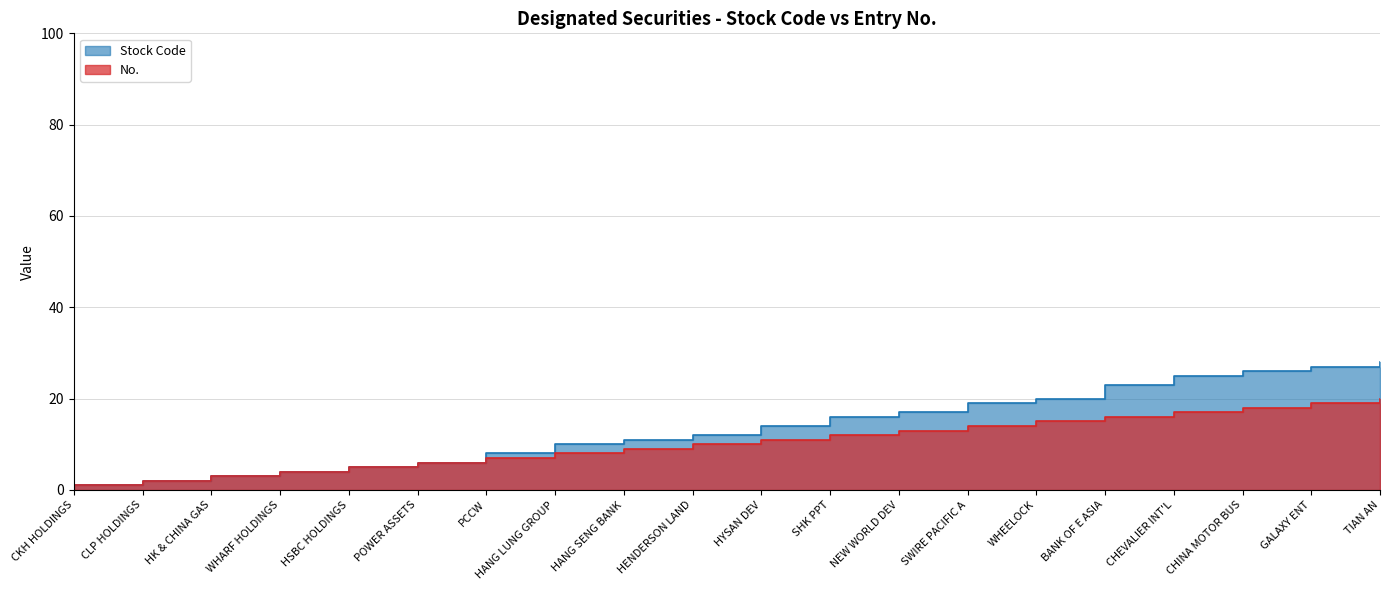

What position from the left is SHK PPT?

12